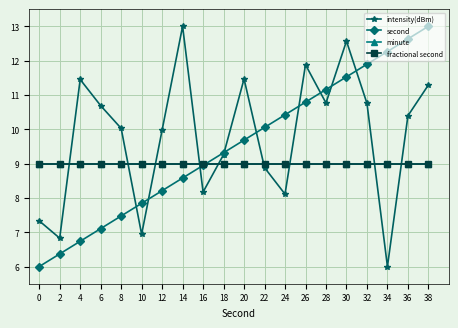

Reading right to left, what are all the values shown in this chart?

intensity(dBm): 38=11.3	36=10.4	34=6.0	32=10.8	30=12.6	28=10.8	26=11.9	24=8.1	22=8.9	20=11.5	18=9.3	16=8.2	14=13.0	12=10.0	10=6.9	8=10.0	6=10.7	4=11.5	2=6.8	0=7.3
second: 38=13.0	36=12.6	34=12.3	32=11.9	30=11.5	28=11.2	26=10.8	24=10.4	22=10.1	20=9.7	18=9.3	16=8.9	14=8.6	12=8.2	10=7.8	8=7.5	6=7.1	4=6.7	2=6.4	0=6.0
minute: 38=9.0	36=9.0	34=9.0	32=9.0	30=9.0	28=9.0	26=9.0	24=9.0	22=9.0	20=9.0	18=9.0	16=9.0	14=9.0	12=9.0	10=9.0	8=9.0	6=9.0	4=9.0	2=9.0	0=9.0
fractional second: 38=9.0	36=9.0	34=9.0	32=9.0	30=9.0	28=9.0	26=9.0	24=9.0	22=9.0	20=9.0	18=9.0	16=9.0	14=9.0	12=9.0	10=9.0	8=9.0	6=9.0	4=9.0	2=9.0	0=9.0